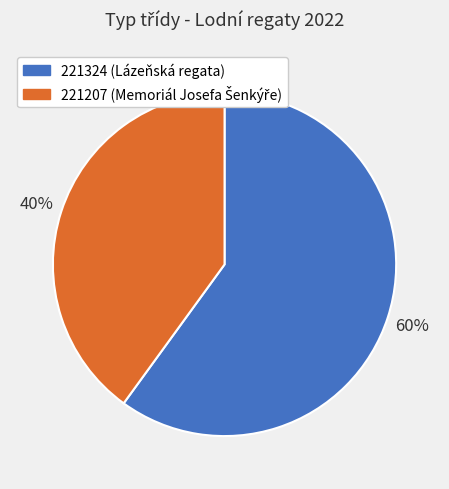

To the nearest percent, what portion does 221207 represent?

40%